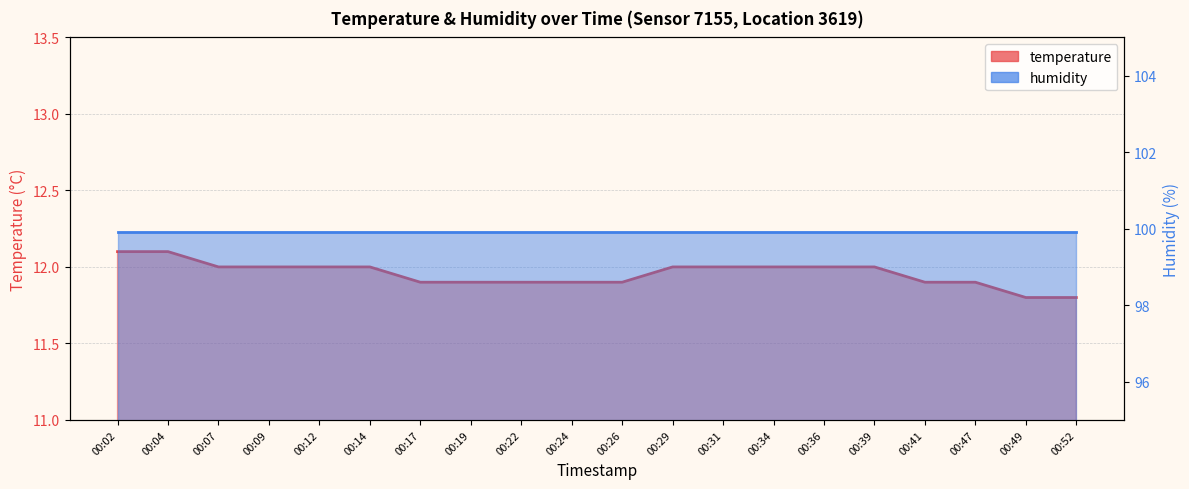

Which category has the lowest value across all series?

00:49